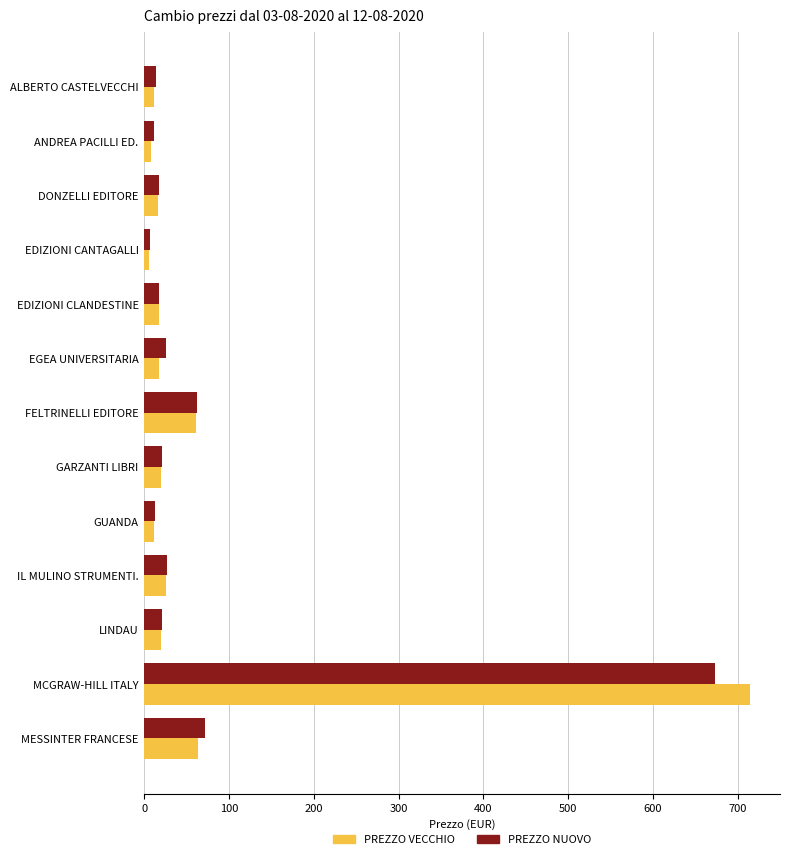

Rank the series by their maximum value, from highest to lowest.

PREZZO VECCHIO, PREZZO NUOVO